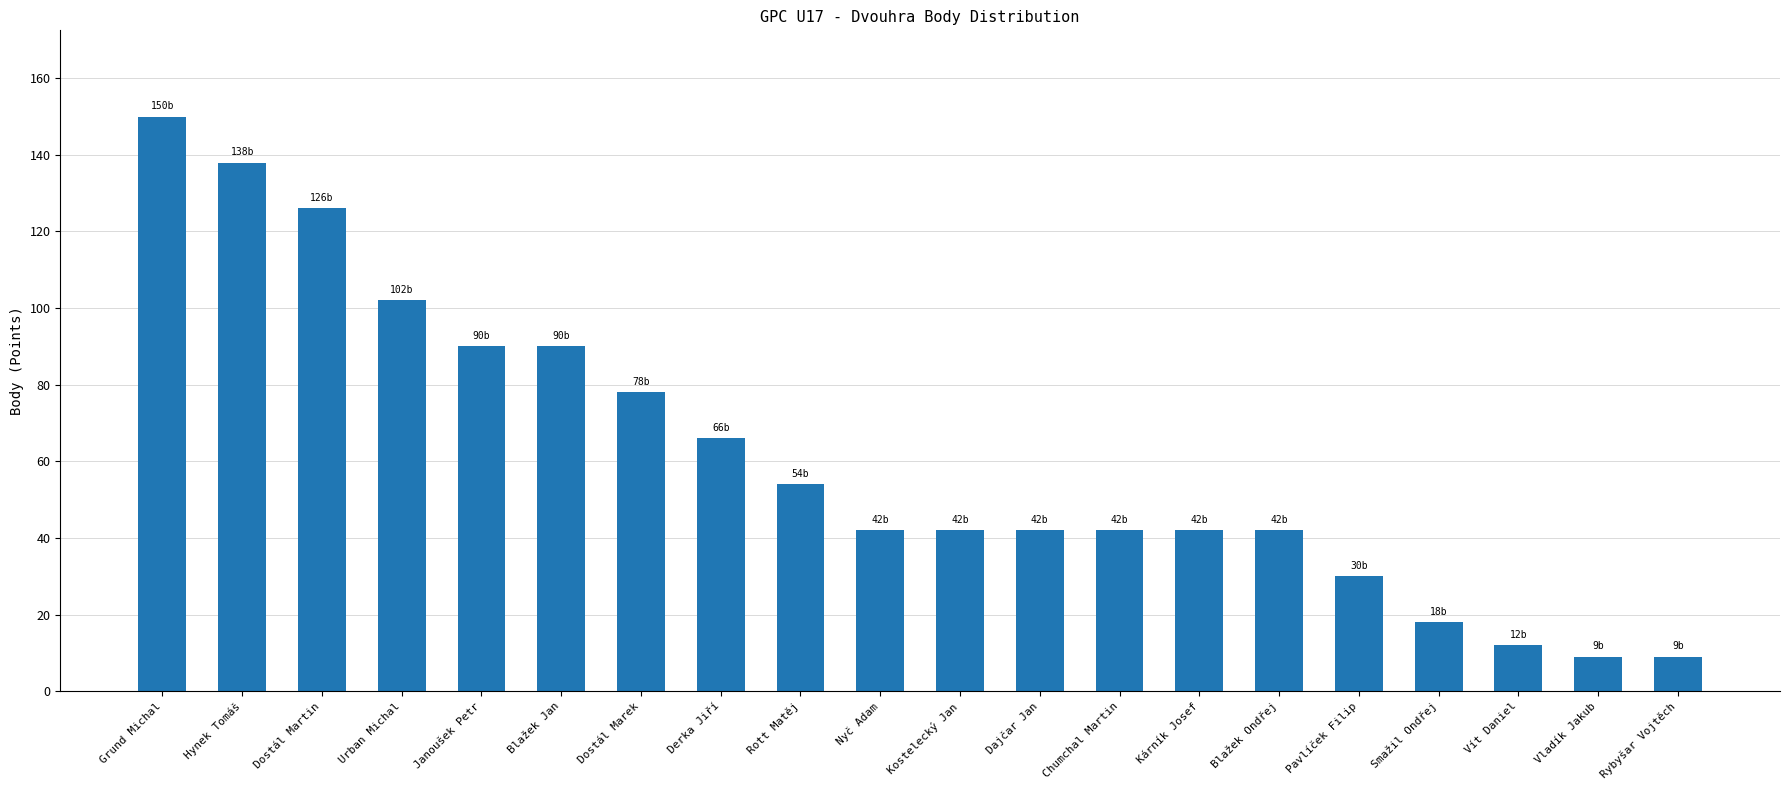

True or false: the data shows 66 at Derka Jiří.

True